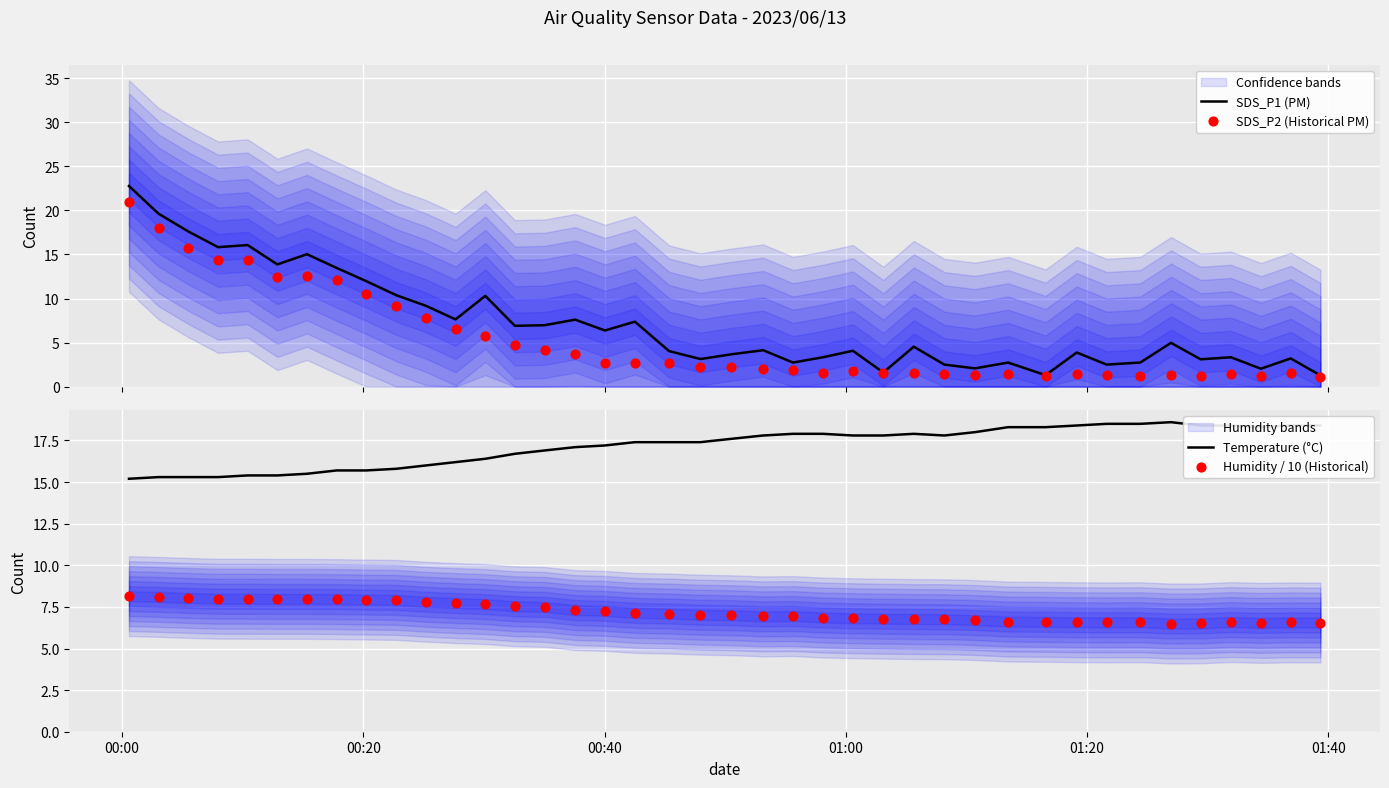

Which series contains the lowest Y value?

SDS_P2 (Historical PM)